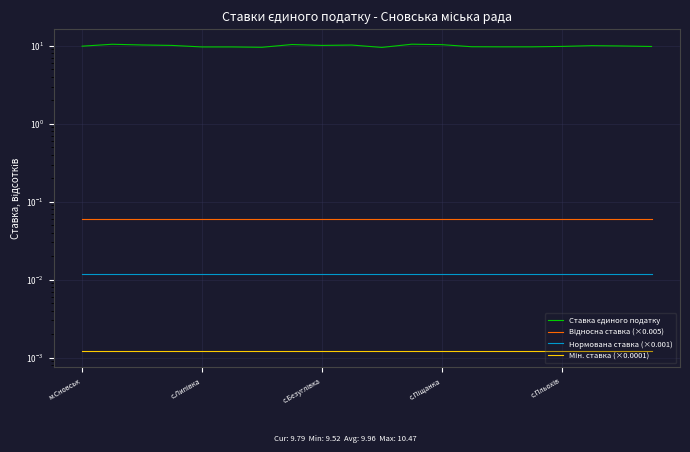

Is the value of Ставка єдиного податку at 13 greater than the value of Відносна ставка (×0.005) at 6?

Yes